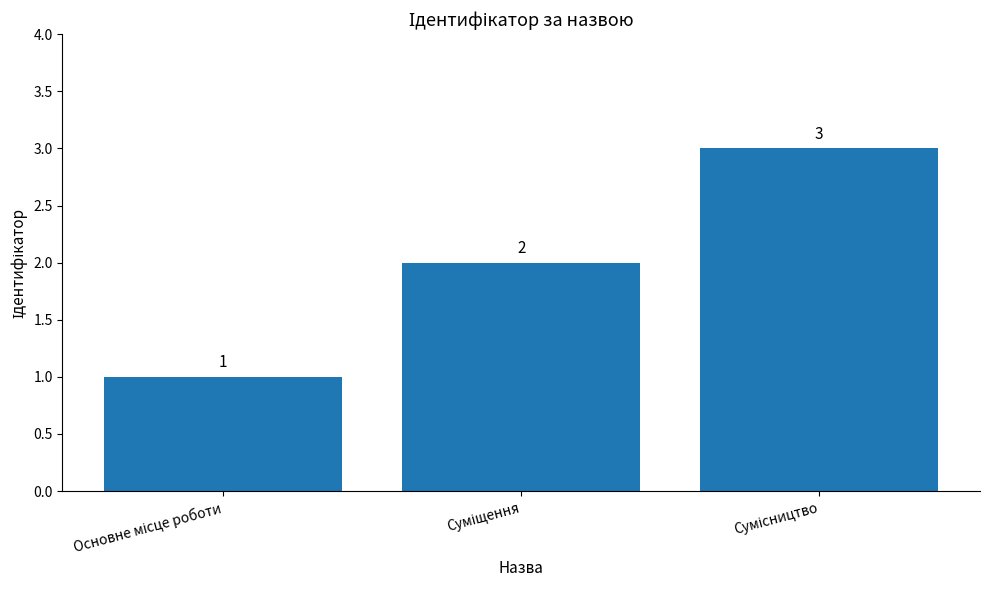

What is the difference between the maximum and second lowest values?

1